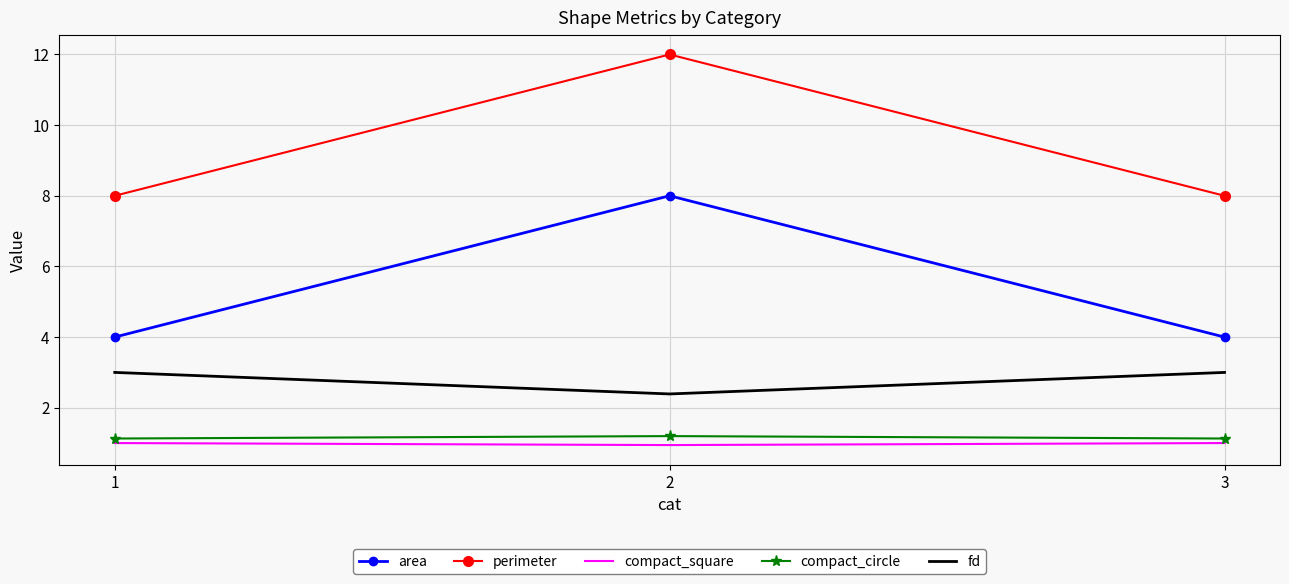

Reading left to right, list all the values displayed in this chart.

area: 1=4.0	2=8.0	3=4.0
perimeter: 1=8.0	2=12.0	3=8.0
compact_square: 1=1.0	2=0.9	3=1.0
compact_circle: 1=1.1	2=1.2	3=1.1
fd: 1=3.0	2=2.4	3=3.0